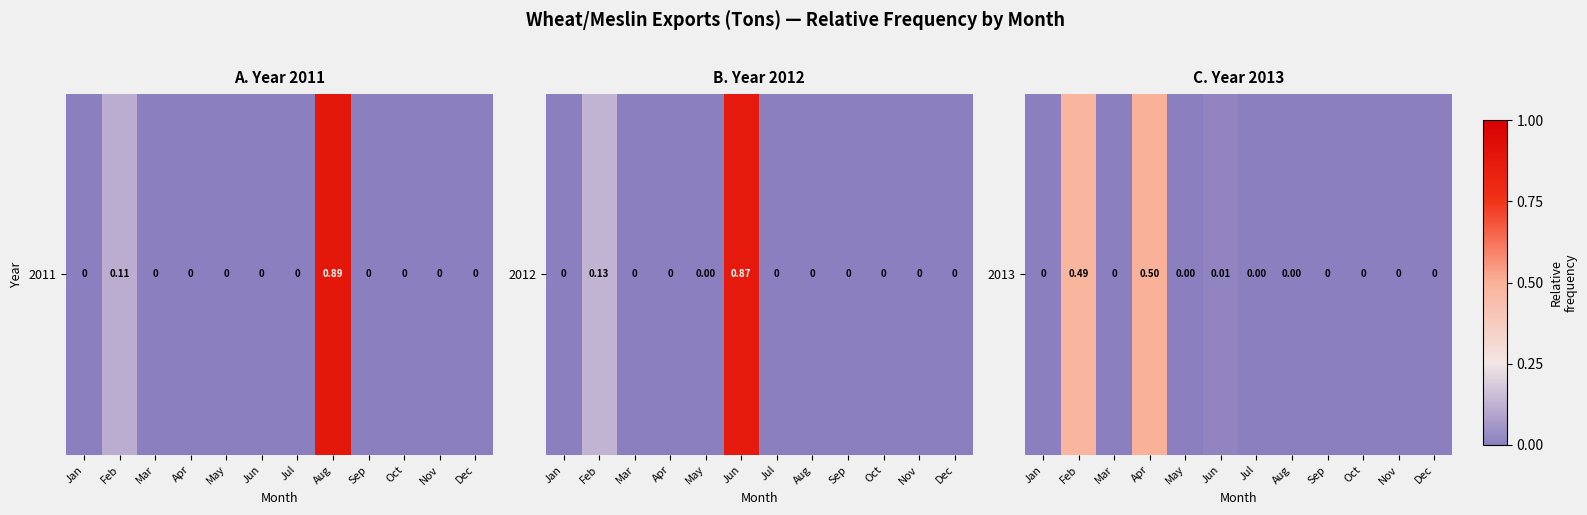

Is it true that the value at Aug is 0.0?

False